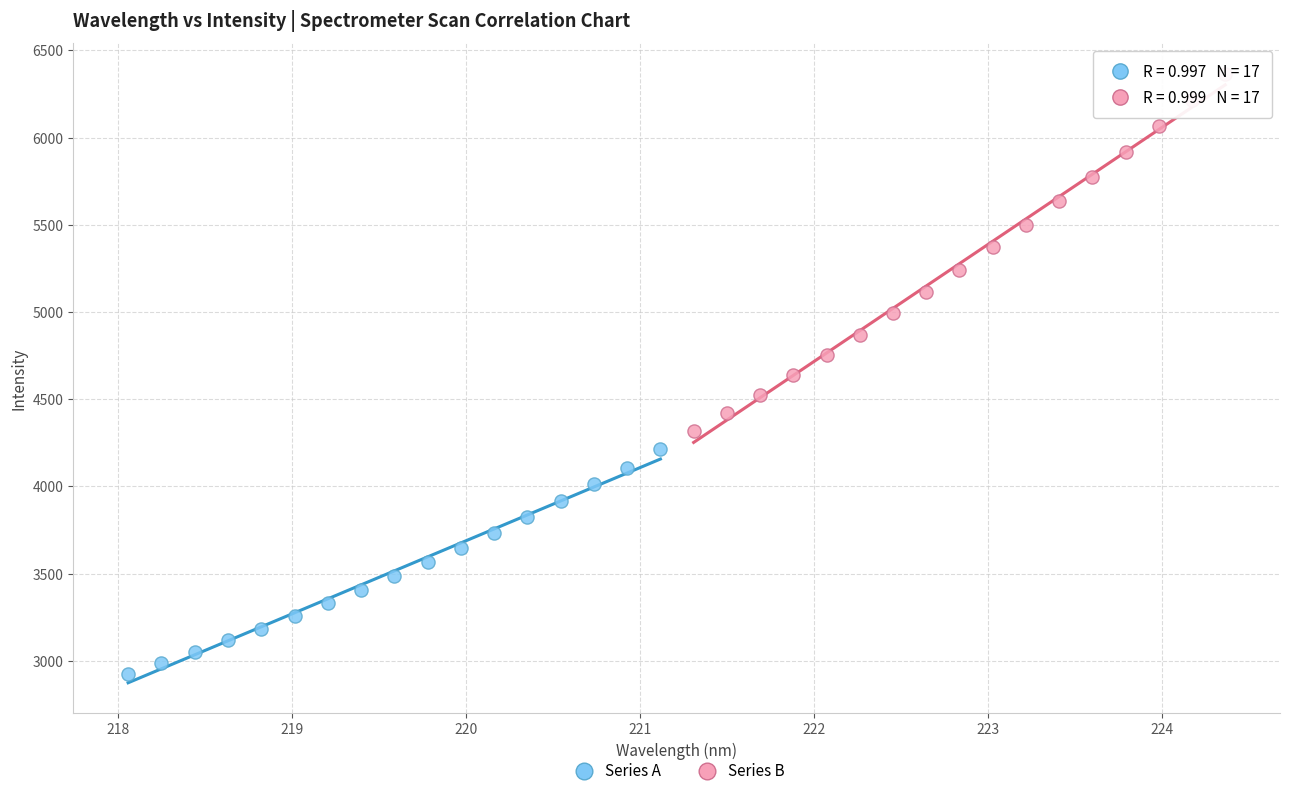

Which series reaches the minimum Y coordinate?

Series A